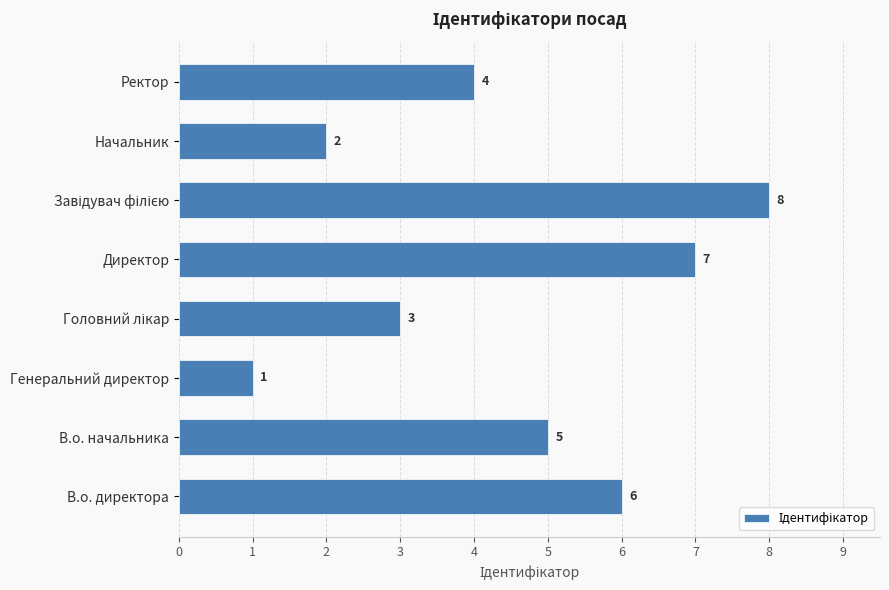

Reading bottom to top, transcribe all the data shown in this chart.

6	5	1	3	7	8	2	4